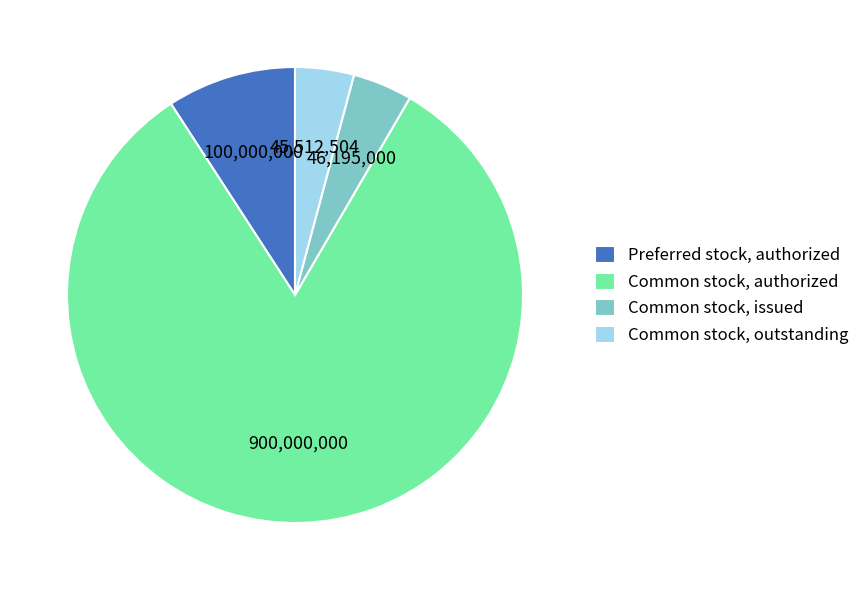

Which category accounts for the majority?

Common stock, authorized